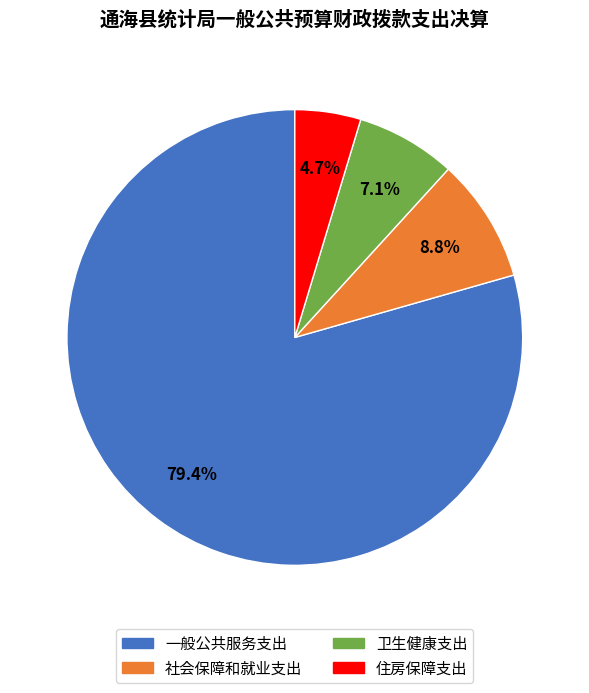

Is it true that 社会保障和就业支出 is 9% of the pie?

True